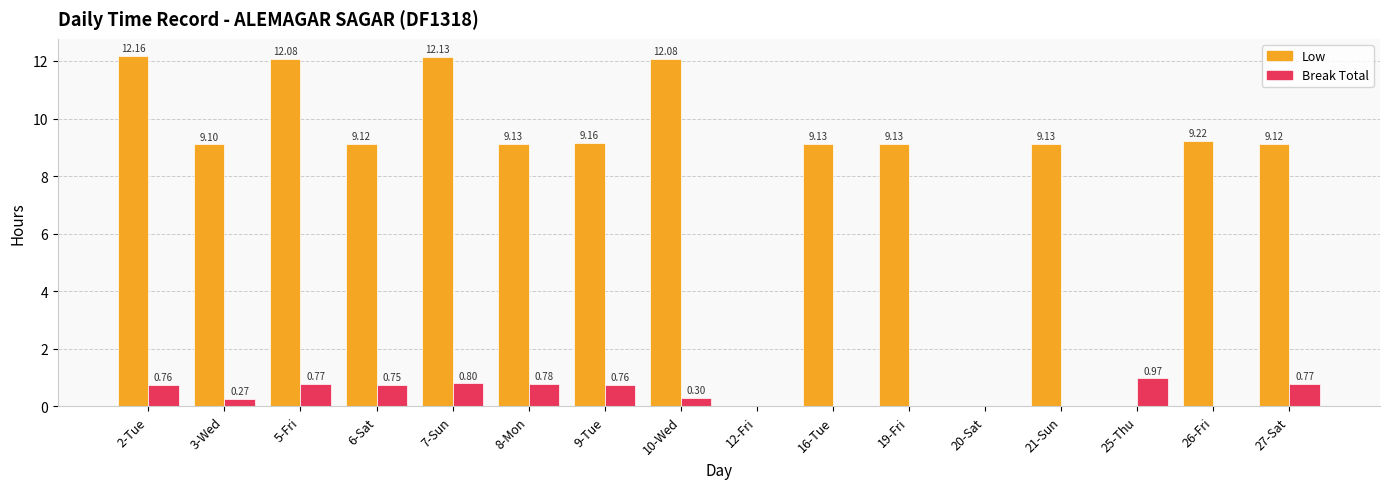

Count the number of categories in the chart.

16